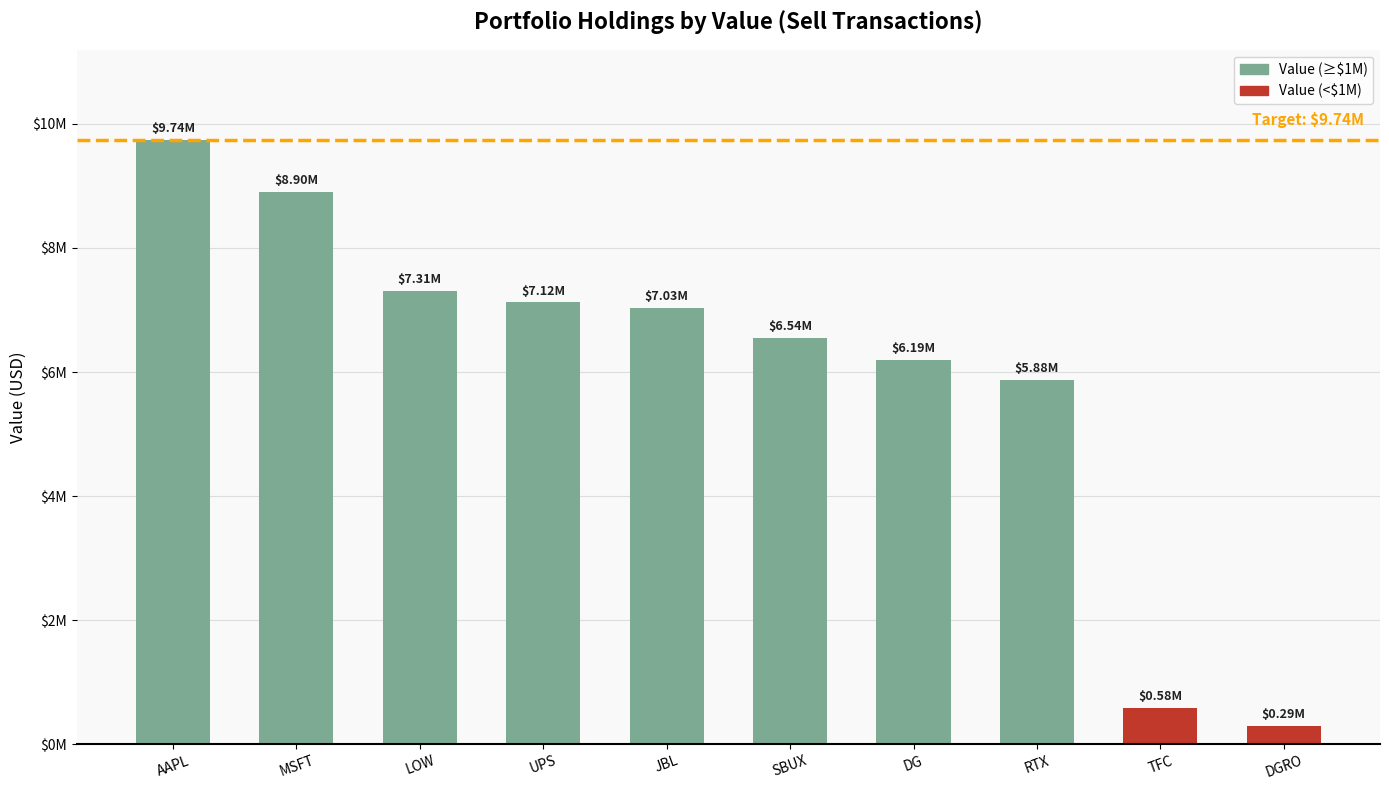

Does the chart contain any negative values?

No